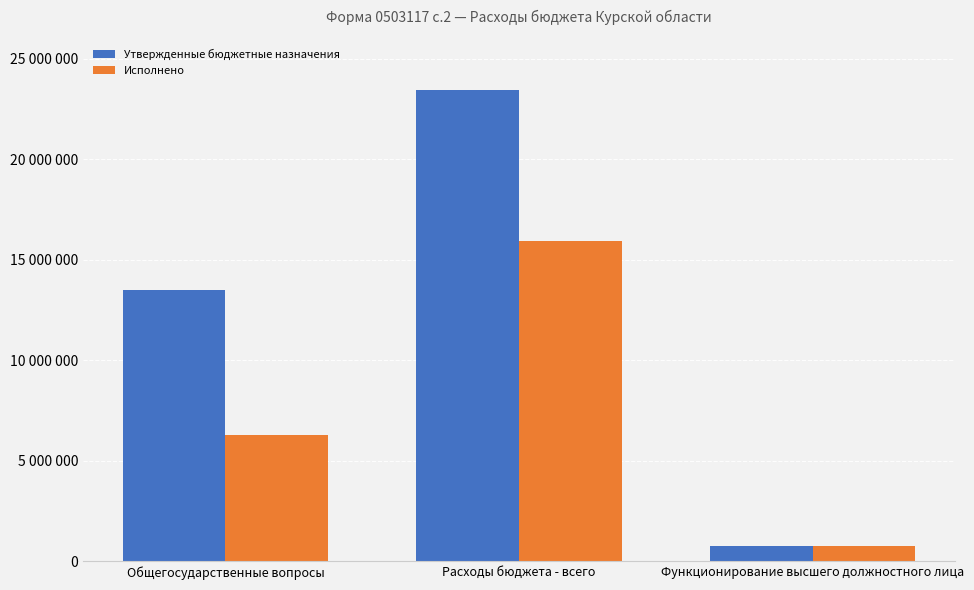

Reading left to right, transcribe all the data shown in this chart.

Утвержденные бюджетные назначения: 13484668.3	23439642.6	775040.1
Исполнено: 6283315.1	15924105.9	775040.1